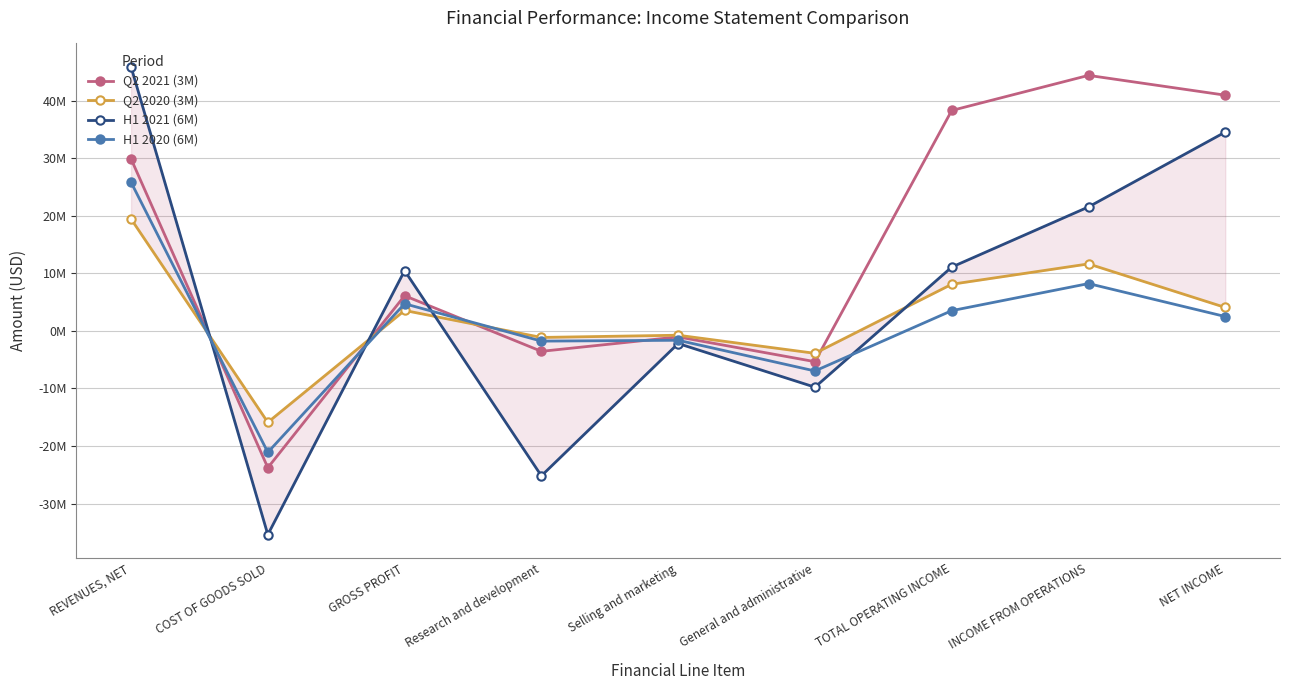

Which series changed the most between Selling and marketing and NET INCOME?

Q2 2021 (3M)